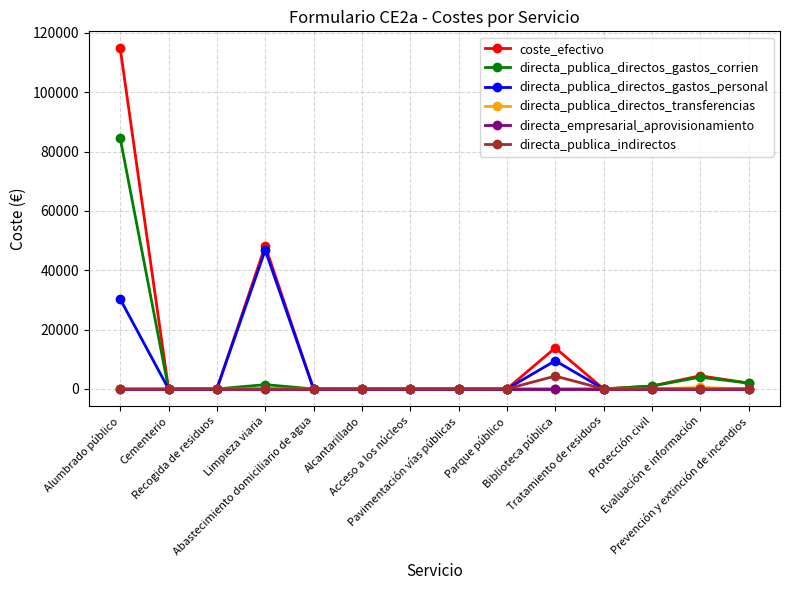

How many data points in directa_publica_directos_gastos_corrien are above 0?

5